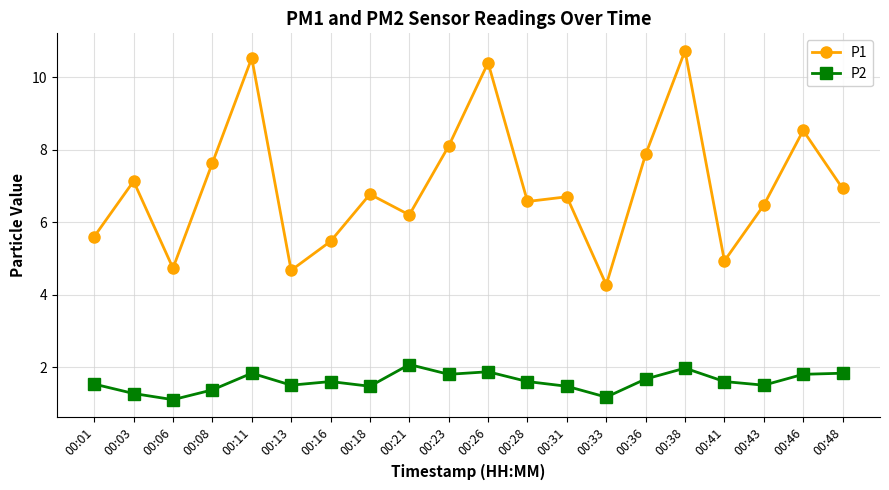

The P2 series shows 1.8 at 00:08. True or false?

False